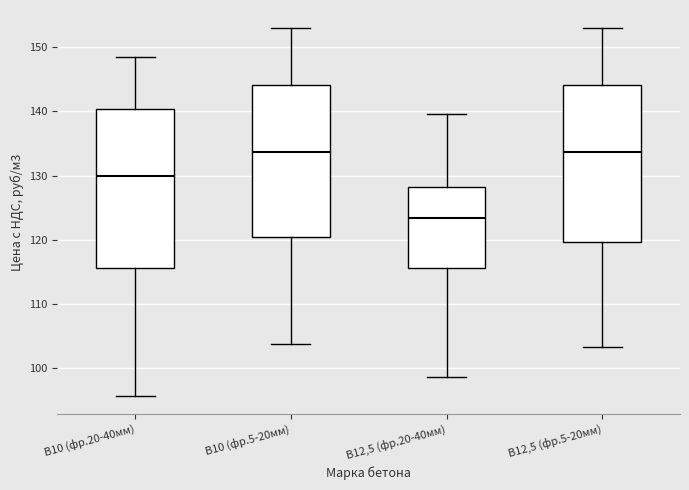

Reading left to right, read every box against the y-axis: the position of its median line, the range the box covers, and the ends of its whiskers. The values are not printed on the chart, so give them approximately, as read against the axis.

В10 (фр.20-40мм): median 130, box 116 to 140, whiskers 96 to 148
В10 (фр.5-20мм): median 134, box 121 to 144, whiskers 104 to 153
В12,5 (фр.20-40мм): median 123, box 116 to 128, whiskers 99 to 140
В12,5 (фр.5-20мм): median 134, box 120 to 144, whiskers 103 to 153